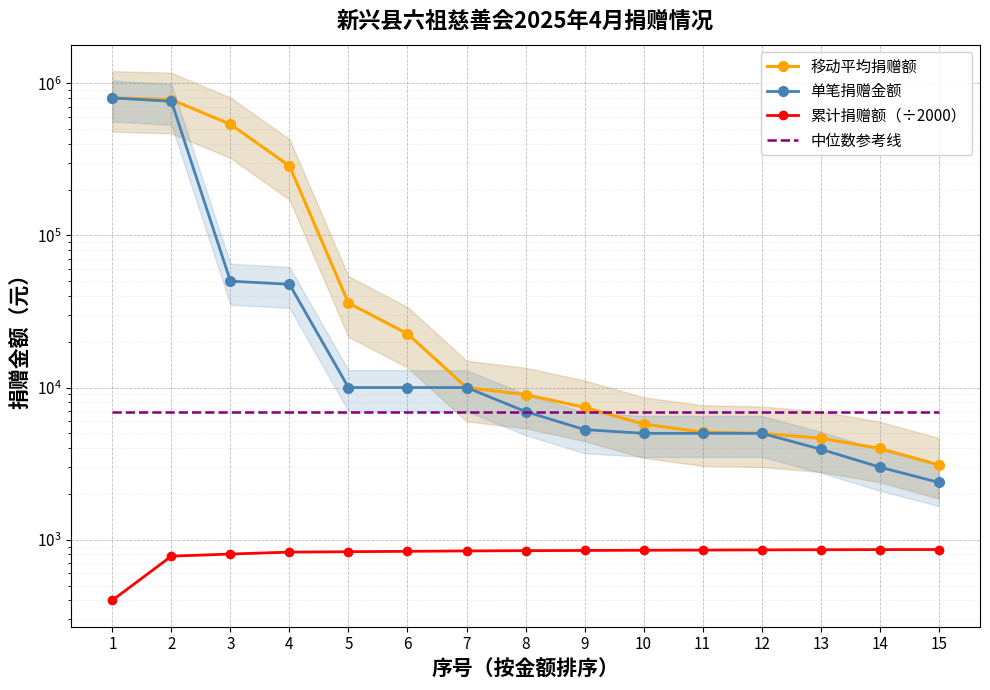

Reading left to right, what are all the values shown in this chart?

移动平均捐赠额: 1=800000.0	2=780000.0	3=536666.7	4=285897.7	5=35897.7	6=22564.3	7=10000.0	8=8984.0	9=7414.0	10=5747.3	11=5096.7	12=5000.0	13=4645.0	14=3978.3	15=3105.0
单笔捐赠金额: 1=800000.0	2=760000.0	3=50000.0	4=47693.0	5=10000.0	6=10000.0	7=10000.0	8=6952.0	9=5290.0	10=5000.0	11=5000.0	12=5000.0	13=3935.0	14=3000.0	15=2380.0
累计捐赠额（÷2000）: 1=400.0	2=780.0	3=805.0	4=828.8	5=833.8	6=838.8	7=843.8	8=847.3	9=850.0	10=852.5	11=855.0	12=857.5	13=859.4	14=860.9	15=862.1
中位数参考线: 1=6952.0	2=6952.0	3=6952.0	4=6952.0	5=6952.0	6=6952.0	7=6952.0	8=6952.0	9=6952.0	10=6952.0	11=6952.0	12=6952.0	13=6952.0	14=6952.0	15=6952.0